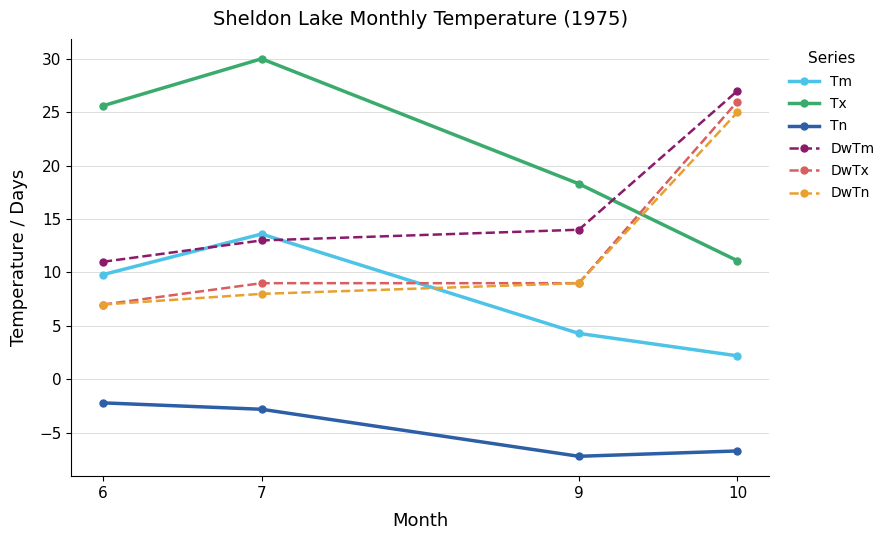

What is the sum of the DwTn values at 6 and 9?

16.0